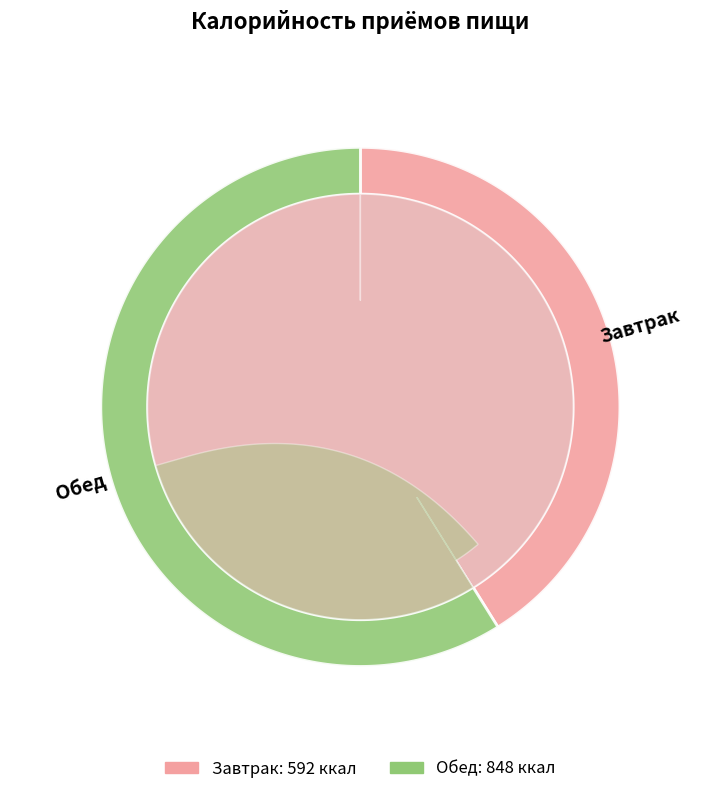

How many slices are in this pie chart?

2